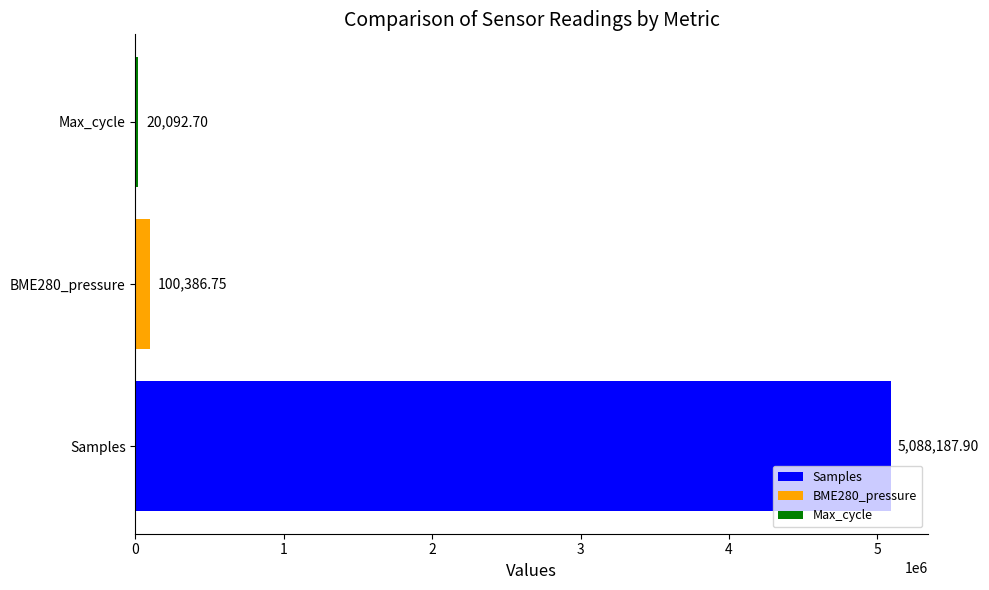

Rank the categories by value from highest to lowest.

Samples, BME280_pressure, Max_cycle